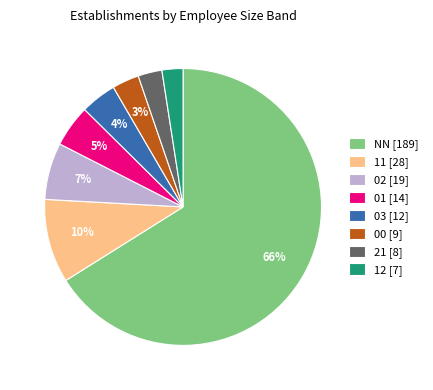

The 11 [28] slice represents 10% of the pie. True or false?

True